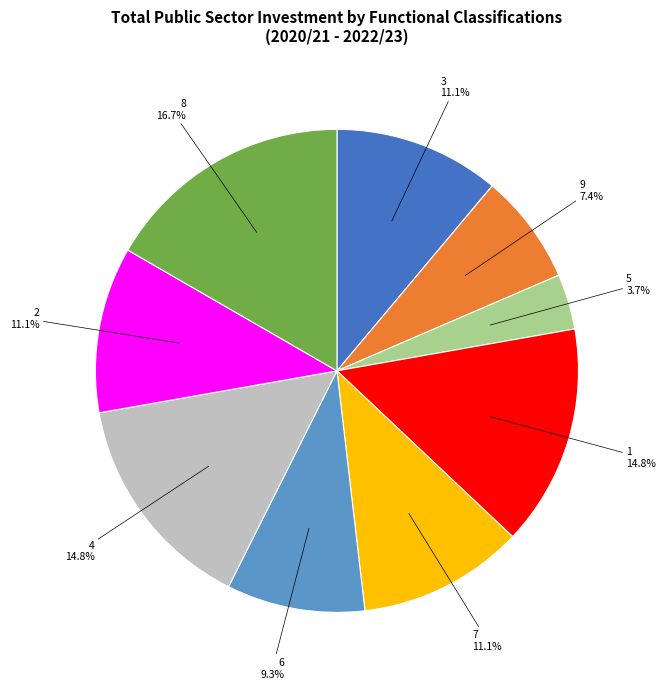

What is the ratio of the value at 5 to the value at 3?

0.3